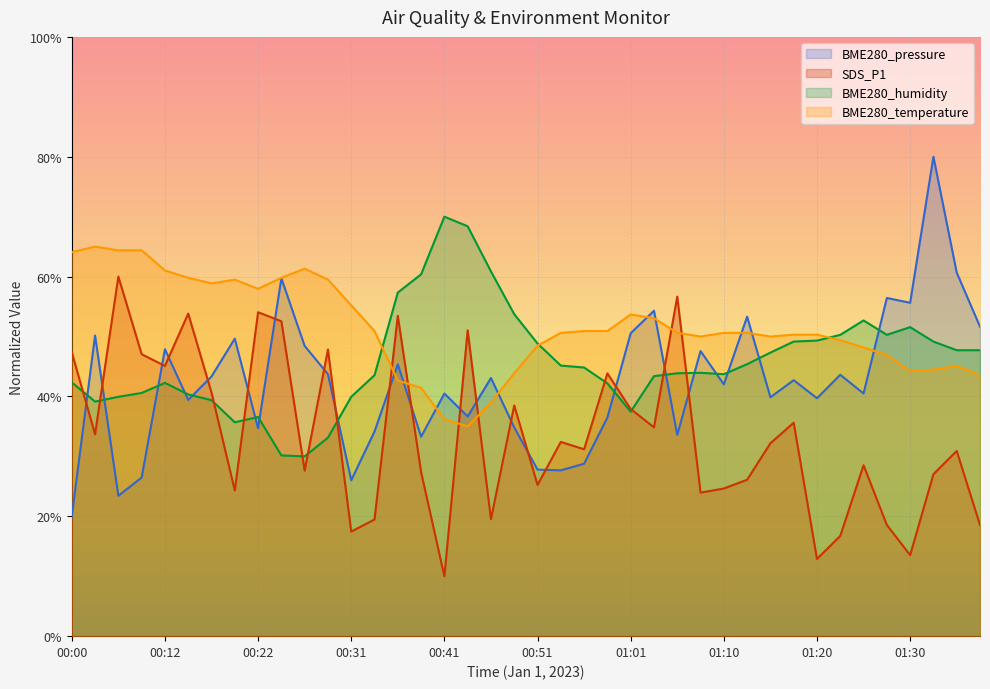

How many intersections are there between BME280_pressure and BME280_temperature?

9